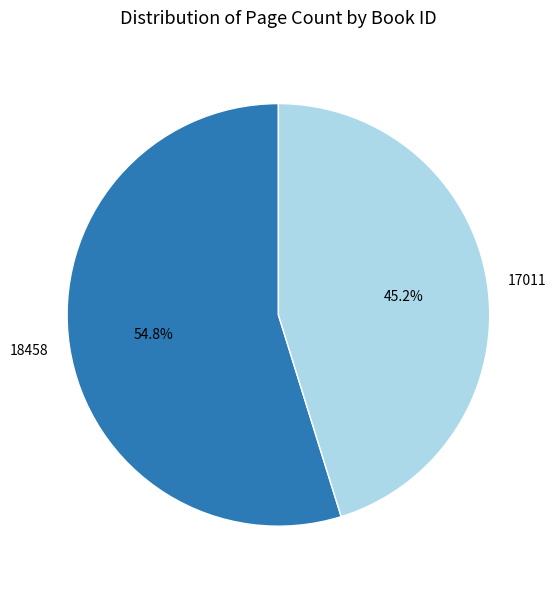

How many slices are in this pie chart?

2